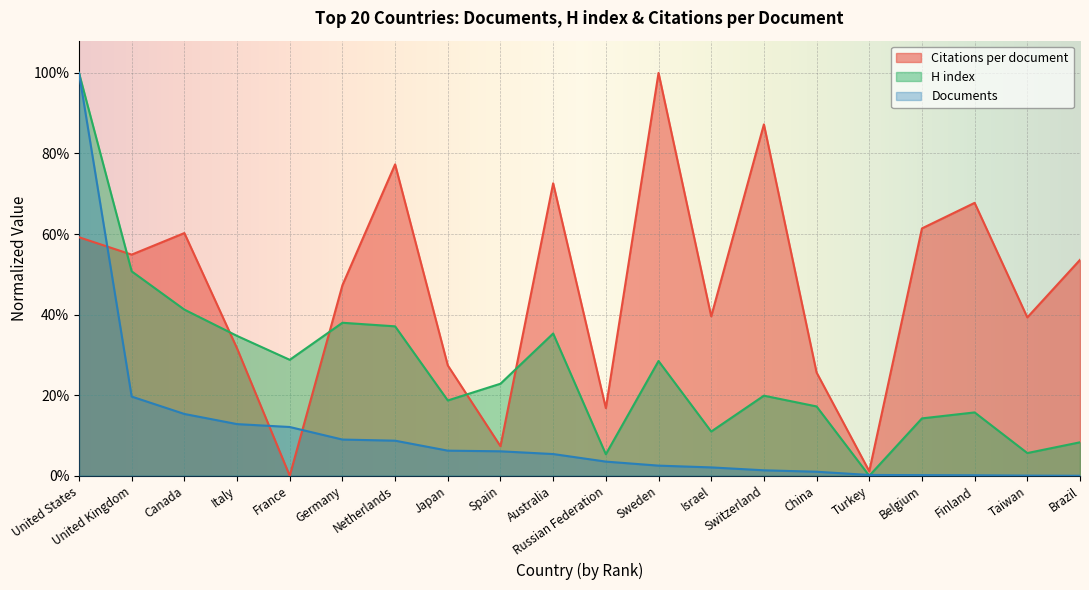

At Brazil, list the series in order from smallest to largest.

Documents, H index, Citations per document